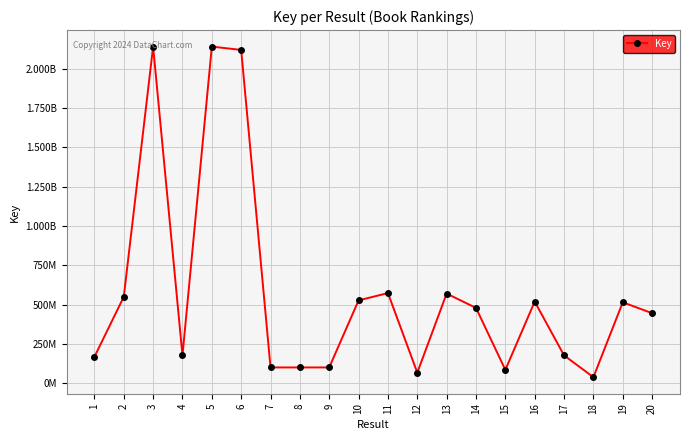

Which has a higher value, 5 or 6?

5